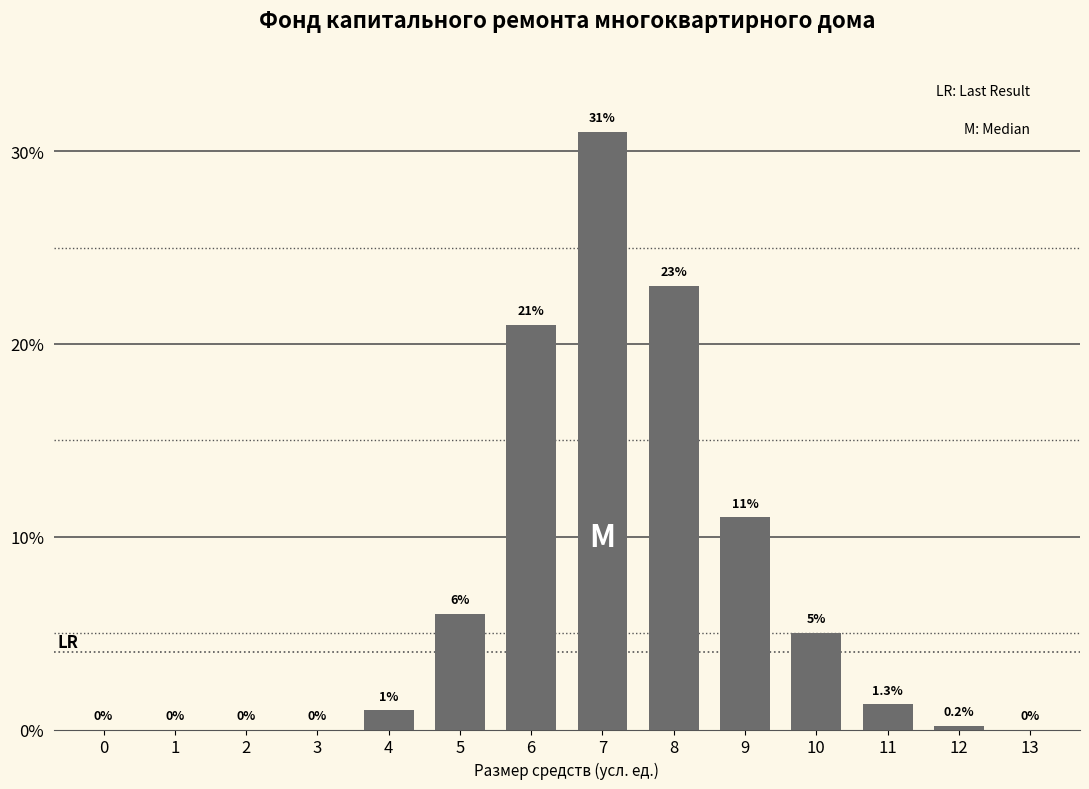

Reading left to right, transcribe all the data shown in this chart.

0=0.0	1=0.0	2=0.0	3=0.0	4=1.0	5=6.0	6=21.0	7=31.0	8=23.0	9=11.0	10=5.0	11=1.3	12=0.2	13=0.0